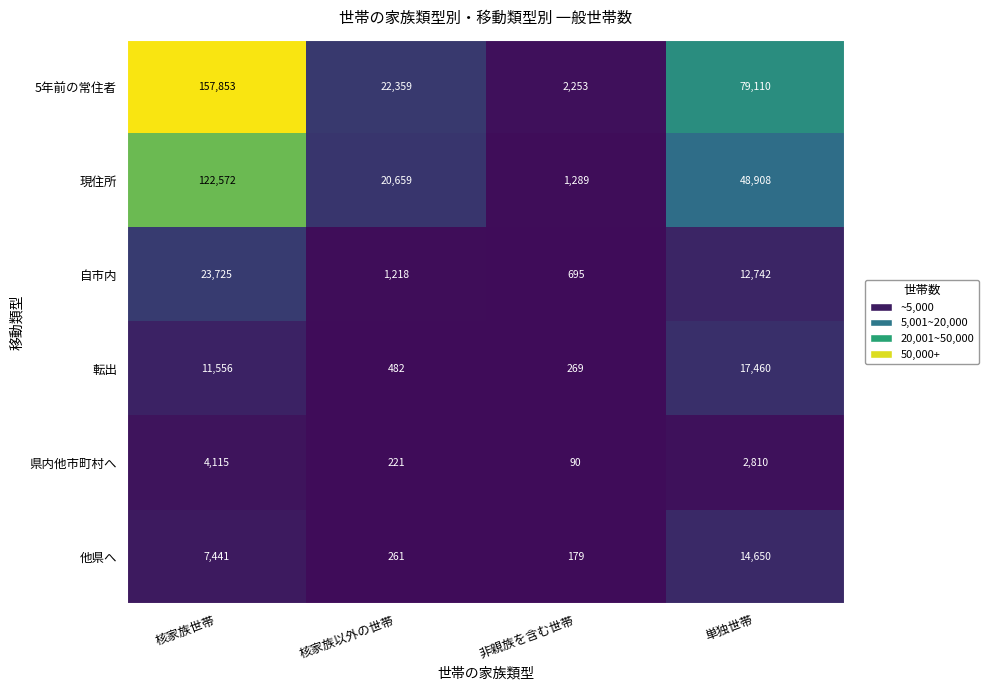

At which category is the sum across all series the highest?

核家族世帯